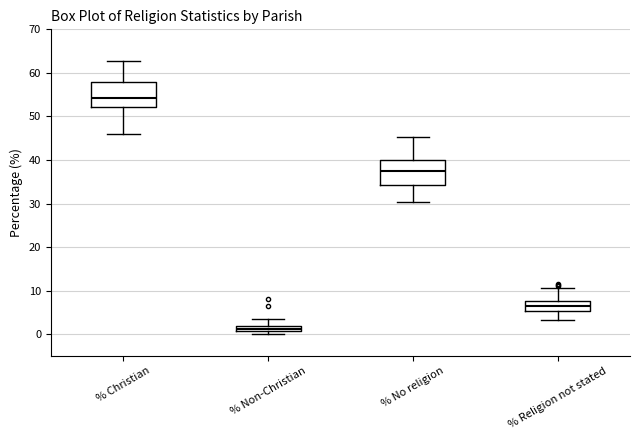

Where is the upper edge of the box for % Non-Christian on the y-axis? The values are not printed on the chart, so give them approximately, as read against the axis.

2